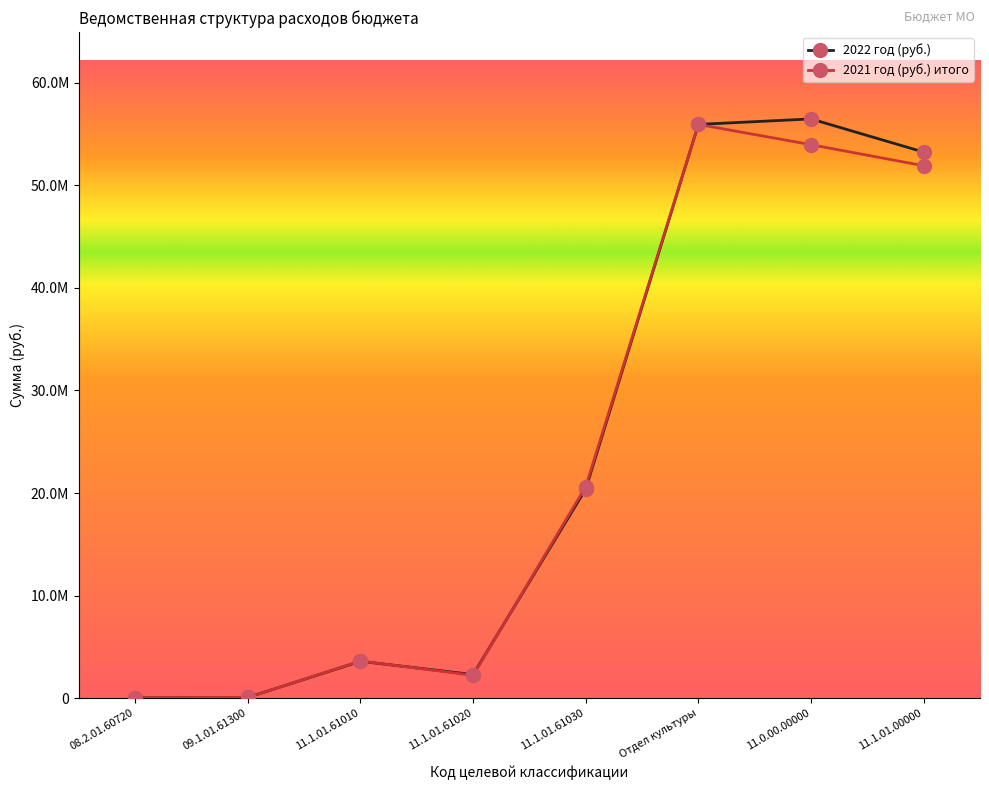

How many interior local peaks does the 2021 год (руб.) итого series have?

2